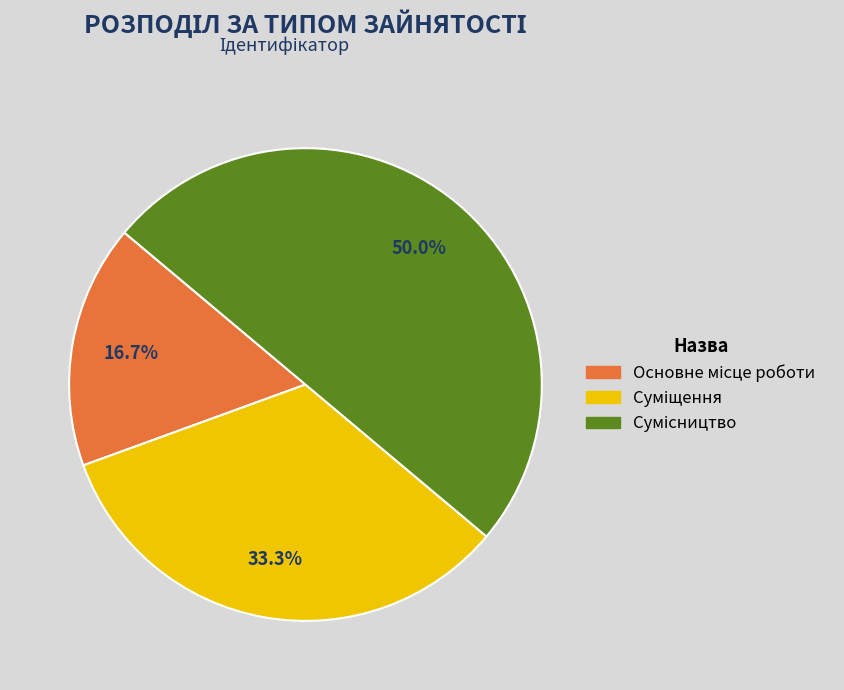

How many segments does this pie chart have?

3